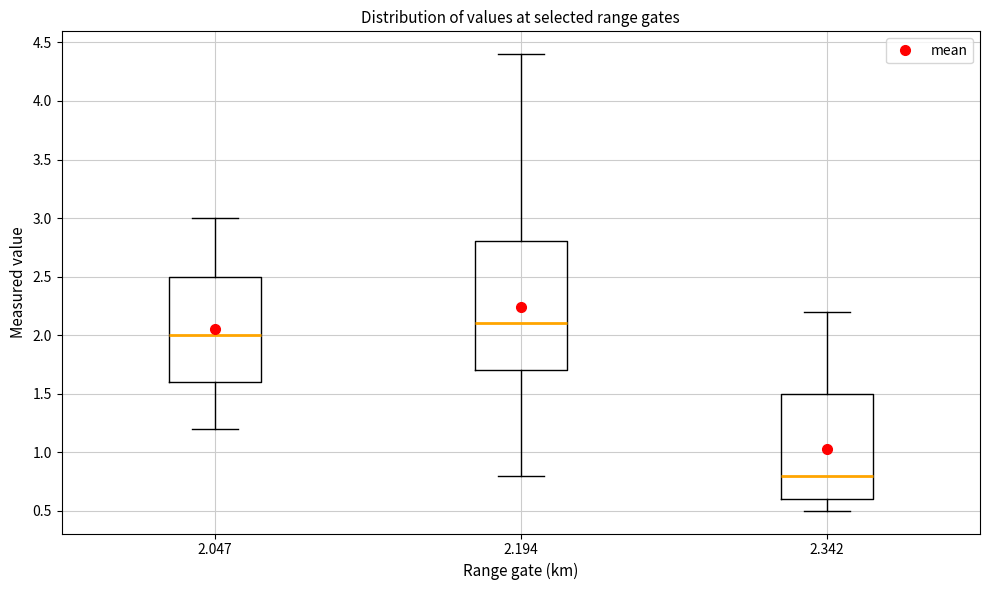

Reading left to right, read every box against the y-axis: the position of its median line, the range the box covers, and the ends of its whiskers. The values are not printed on the chart, so give them approximately, as read against the axis.

2.047: median 2.0, box 1.6 to 2.5, whiskers 1.2 to 3.0
2.194: median 2.1, box 1.7 to 2.8, whiskers 0.8 to 4.4
2.342: median 0.8, box 0.6 to 1.5, whiskers 0.5 to 2.2